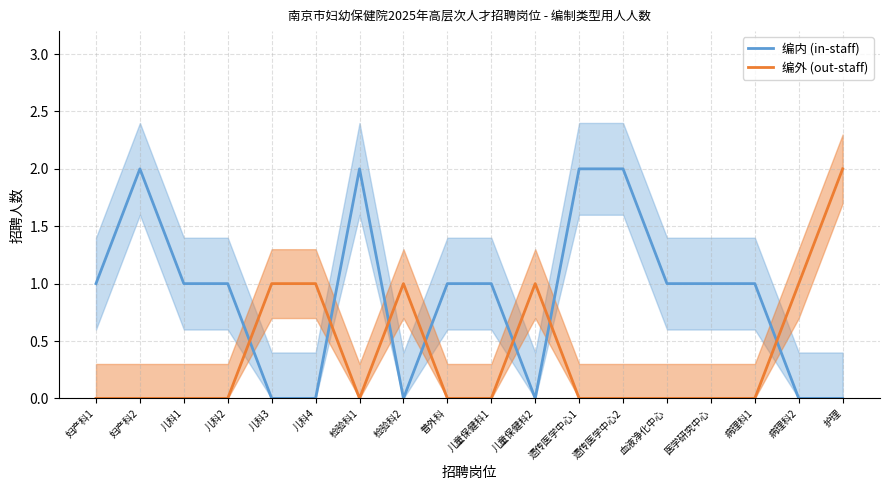

True or false: 编外 (out-staff) and 编内 (in-staff) cross at least once.

True